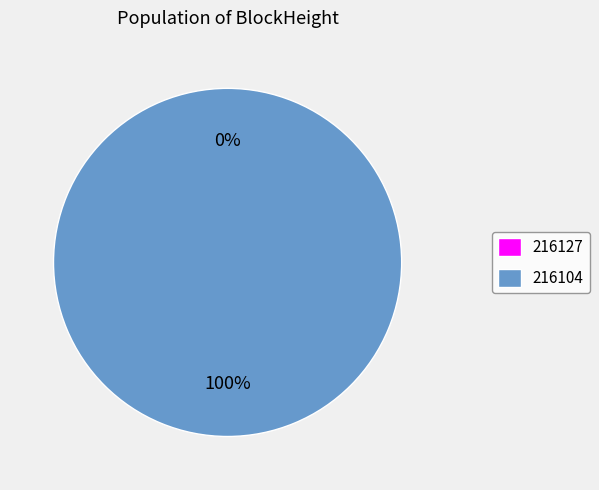

Count the number of slices in the pie.

2